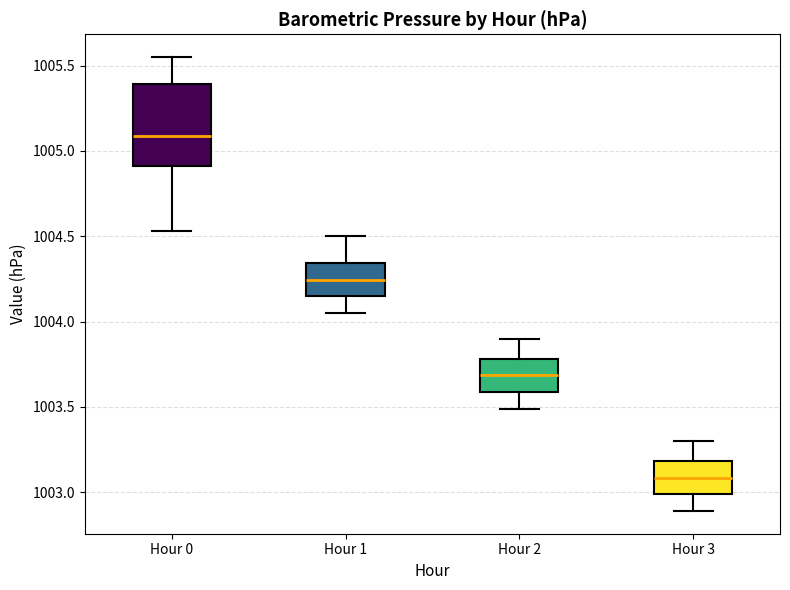

Reading left to right, read every box against the y-axis: the position of its median line, the range the box covers, and the ends of its whiskers. The values are not printed on the chart, so give them approximately, as read against the axis.

Hour 0: median 1005.10, box 1004.90 to 1005.40, whiskers 1004.55 to 1005.55
Hour 1: median 1004.25, box 1004.15 to 1004.35, whiskers 1004.05 to 1004.50
Hour 2: median 1003.70, box 1003.60 to 1003.80, whiskers 1003.50 to 1003.90
Hour 3: median 1003.10, box 1003.00 to 1003.20, whiskers 1002.90 to 1003.30